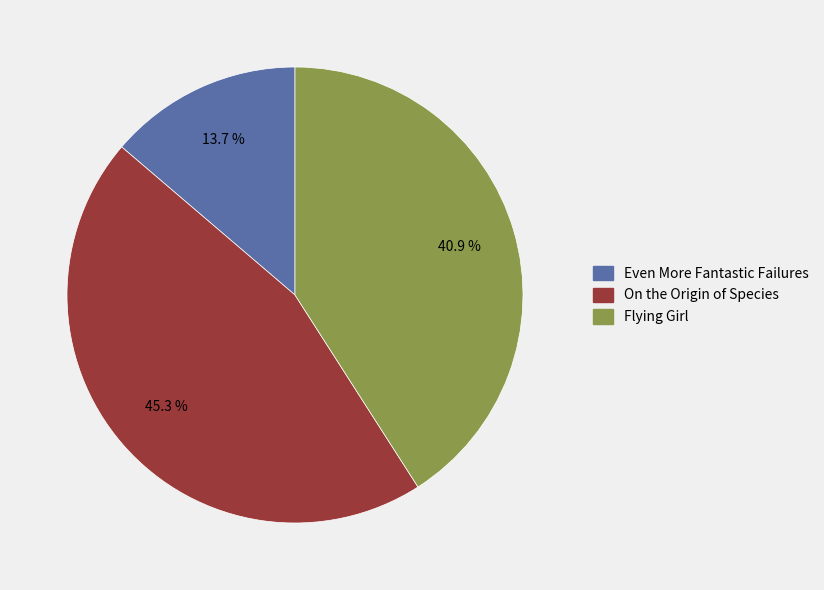

Count the number of slices in the pie.

3